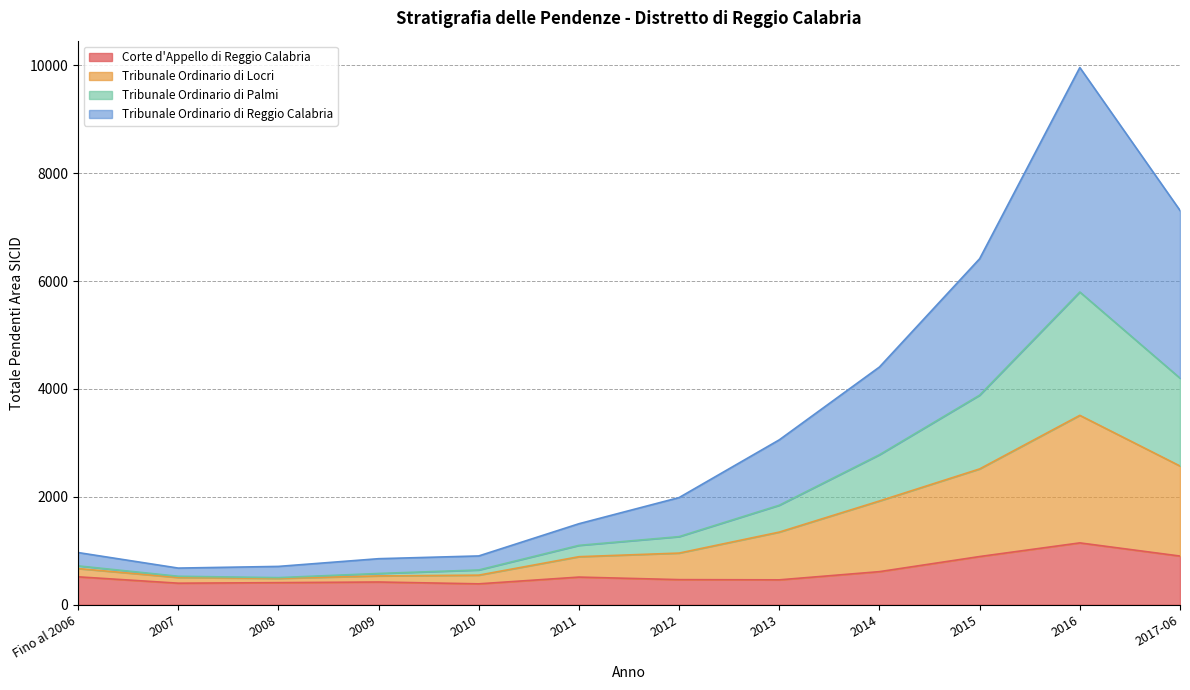

What is the minimum value shown in the chart?

387